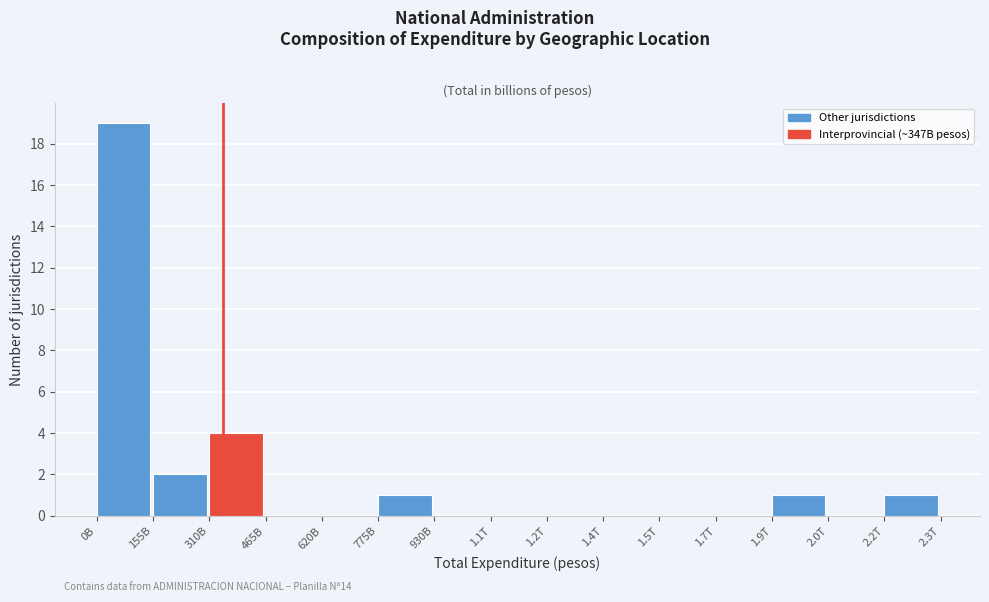

Reading left to right, what are all the values shown in this chart?

0B=19	155B=2	310B=4	465B=0	620B=0	775B=1	930B=0	1.1T=0	1.2T=0	1.4T=0	1.5T=0	1.7T=0	1.9T=1	2.0T=0	2.2T=1